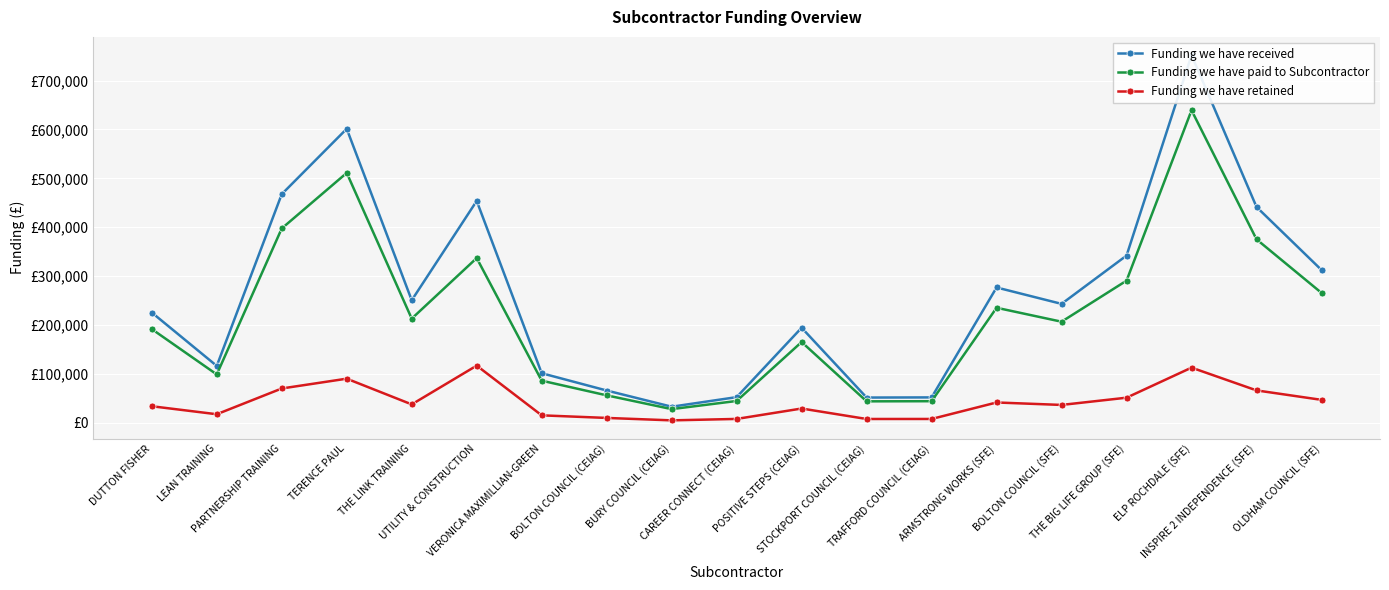

Between DUTTON FISHER and BOLTON COUNCIL (SFE), which is larger?

BOLTON COUNCIL (SFE)